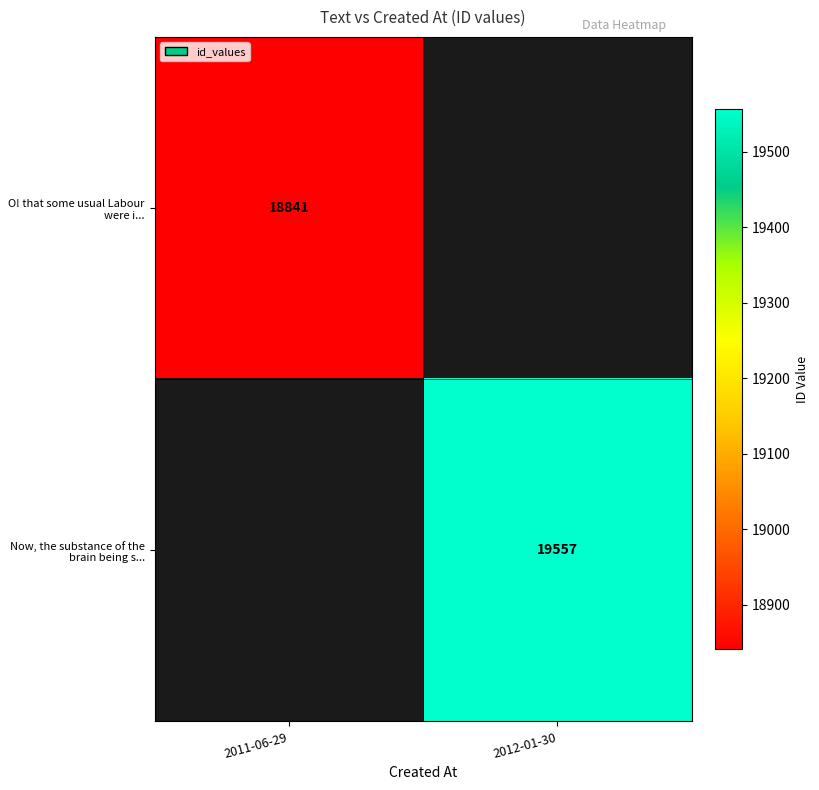

The O! that some usual Labour were i... series shows 32849 at 2011-06-29. True or false?

False